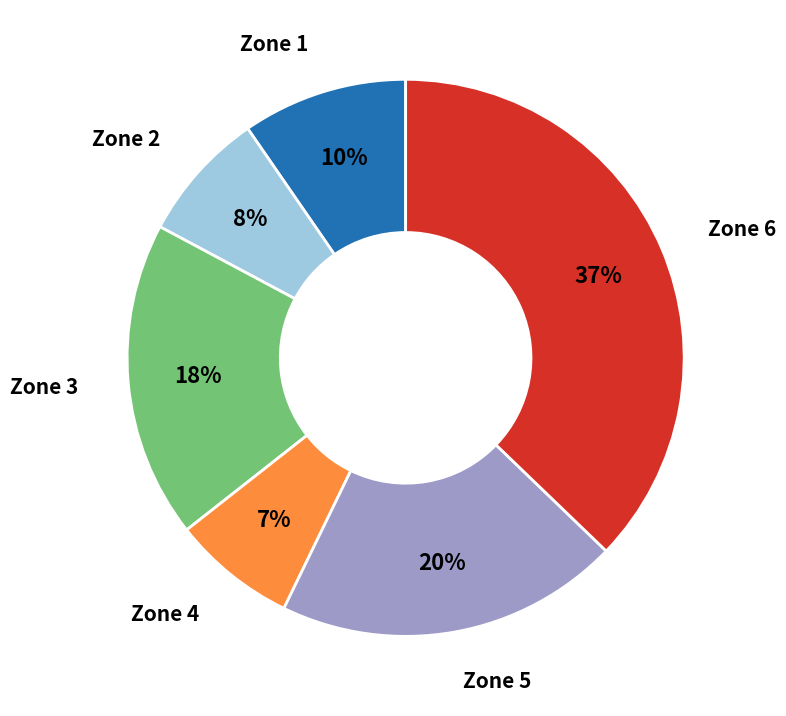

Is there a majority slice in this chart?

No